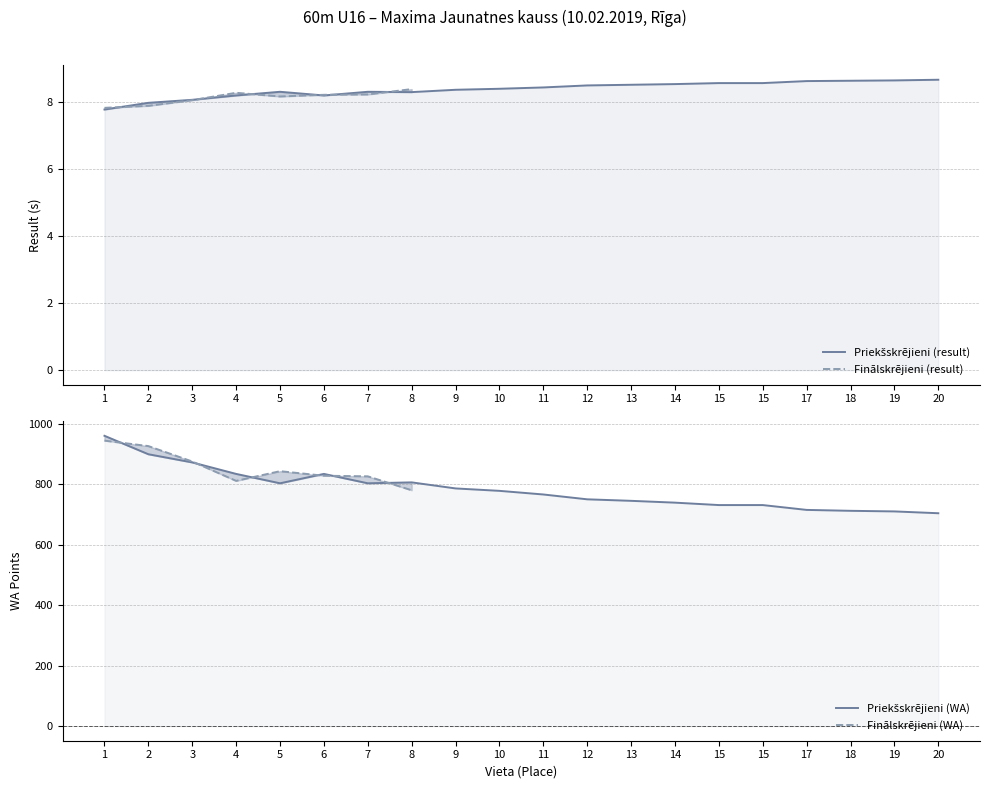

How many values in Finālskrējieni (WA) are above zero?

8